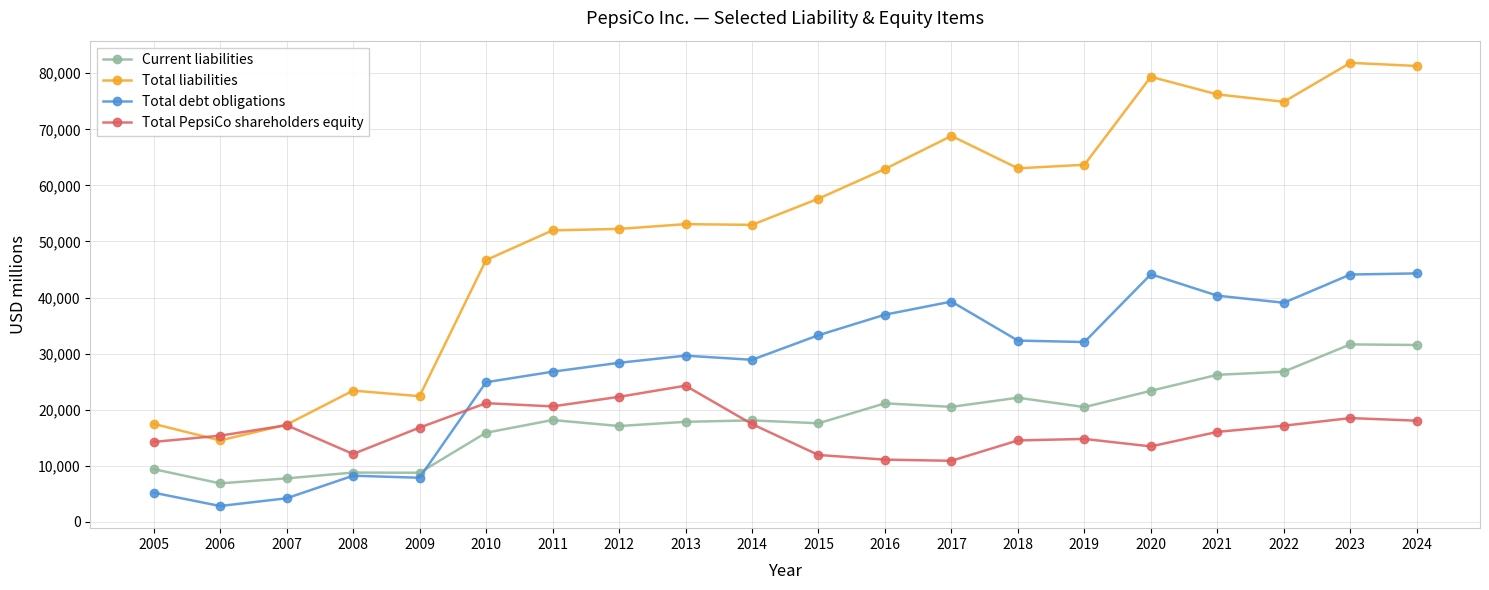

What are all the series names shown in the legend?

Current liabilities, Total liabilities, Total debt obligations, Total PepsiCo shareholders equity